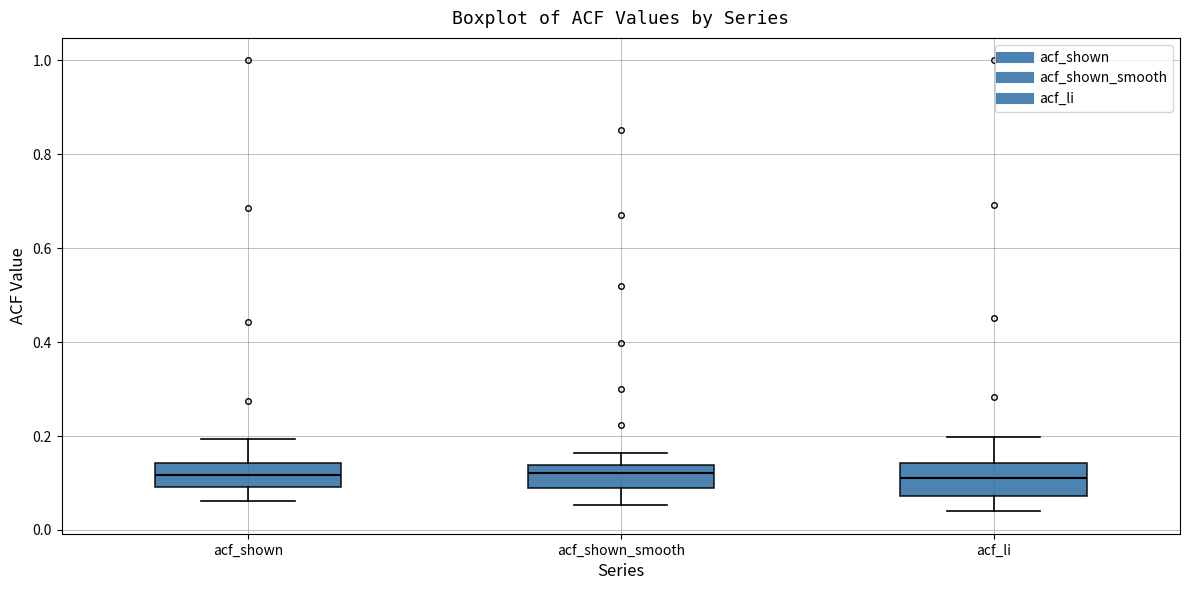

Where does the lower whisker of the box for acf_shown end on the y-axis? The values are not printed on the chart, so give them approximately, as read against the axis.

0.06